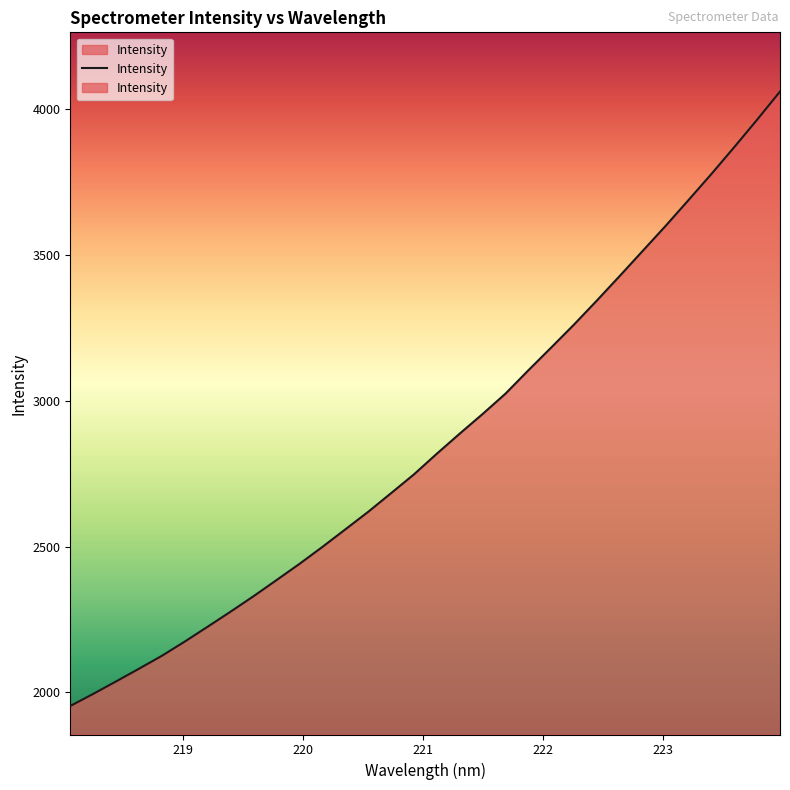

Read the value at 219.9712.

2440.5